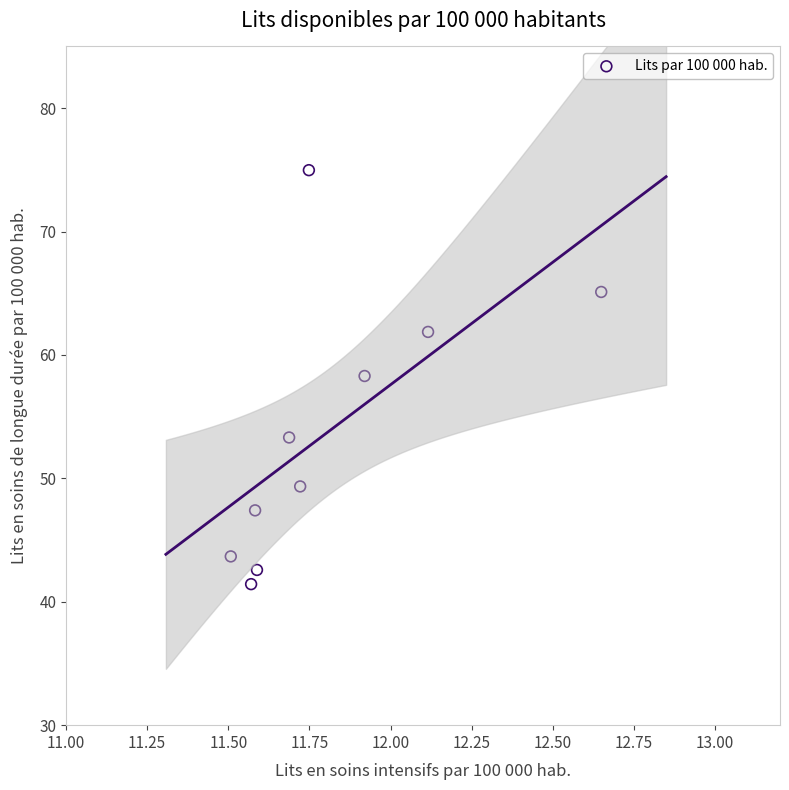

What is the average X value?

11.8